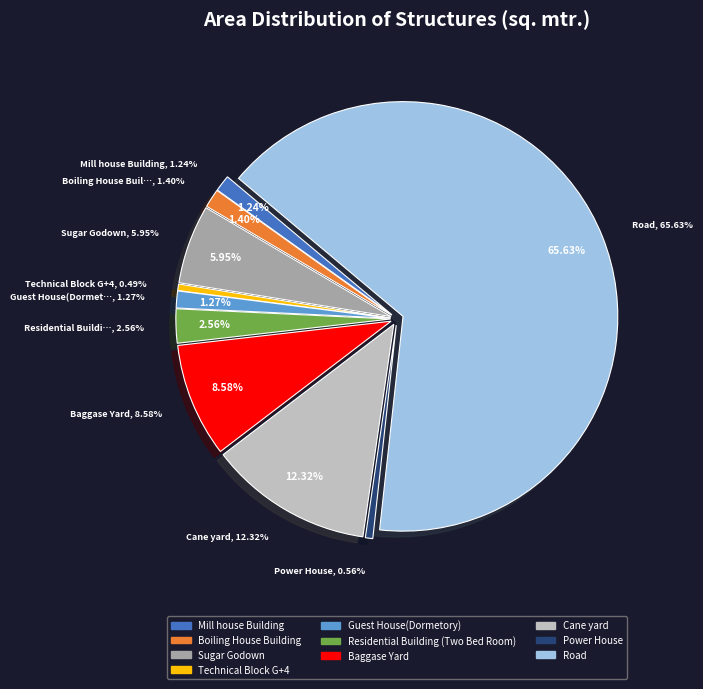

Rank the categories by value from lowest to highest.

Technical Block G+4, Power House, Mill house Building, Guest House(Dormetory), Boiling House Building, Residential Building (Two Bed Room), Sugar Godown, Baggase Yard, Cane yard, Road